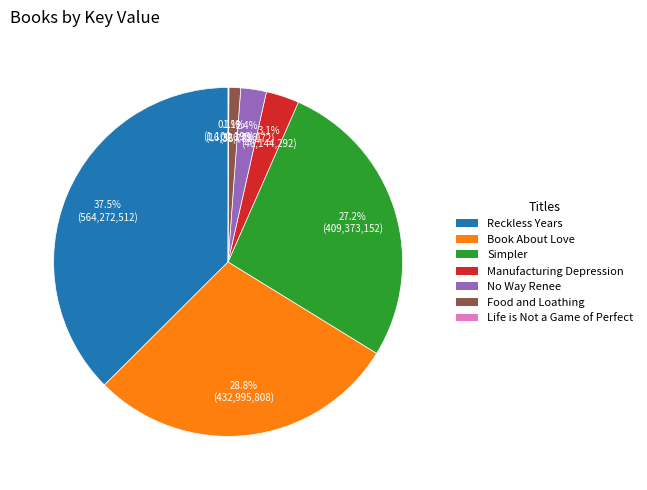

What is the largest slice in the pie chart?

Reckless Years